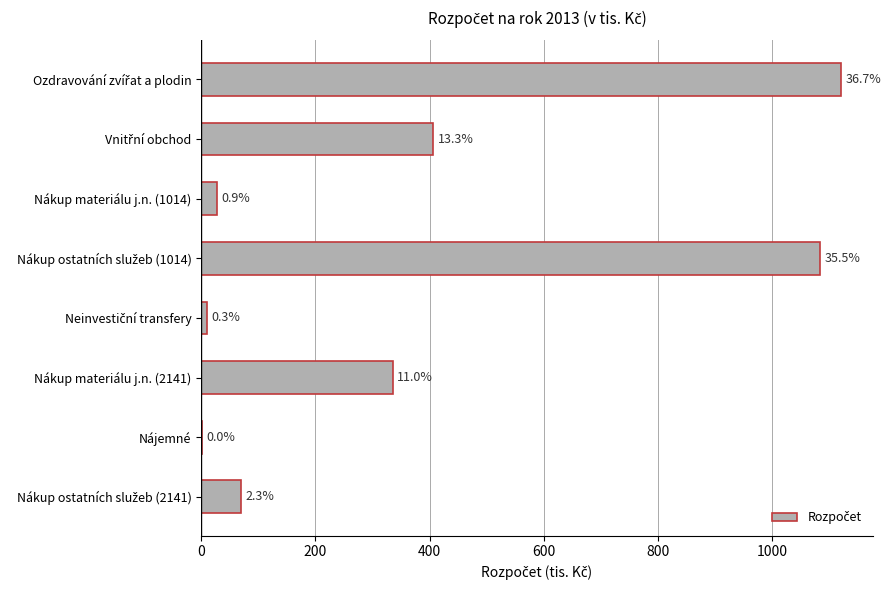

What is the average value?

382